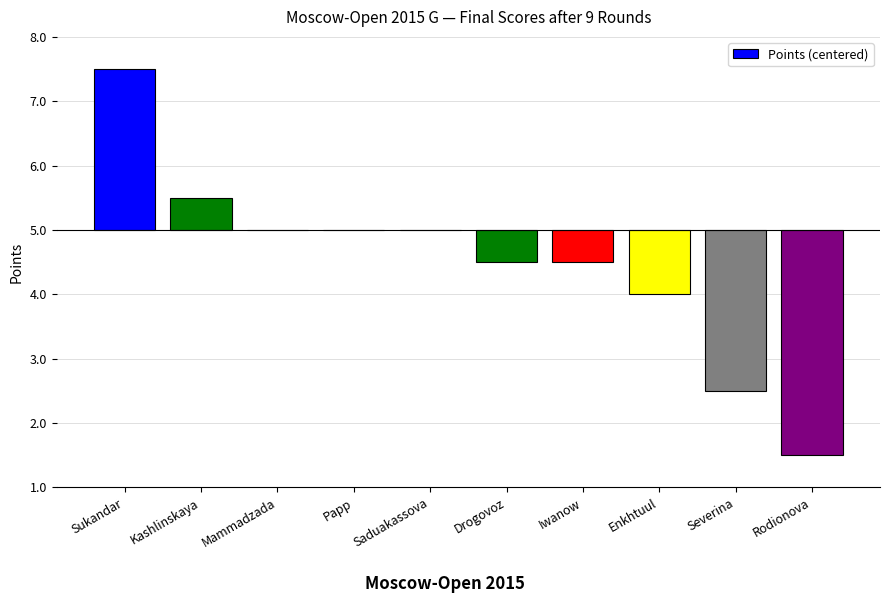

Are the bars grouped side by side (vs. stacked)?

No